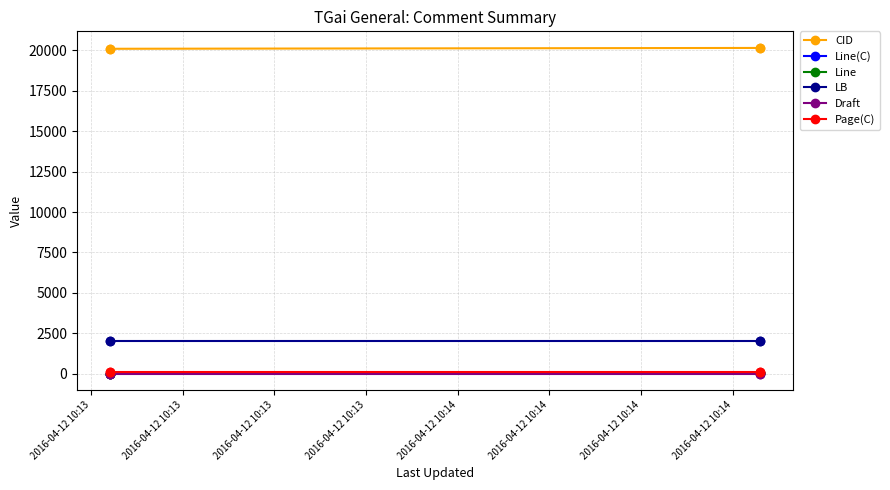

At which category is the sum across all series the highest?

2016-04-12 10:13